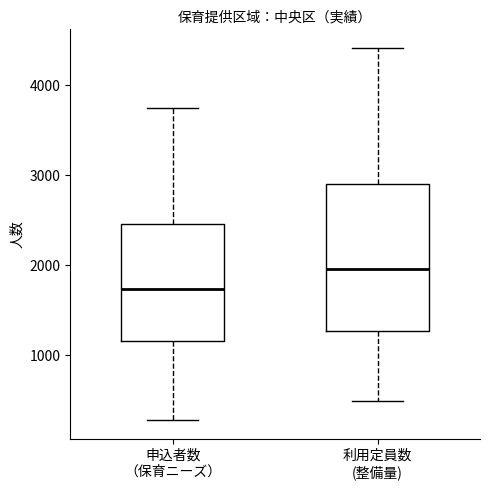

Where does the median line of the box for 申込者数 （保育ニーズ） sit on the y-axis? The values are not printed on the chart, so give them approximately, as read against the axis.

1700